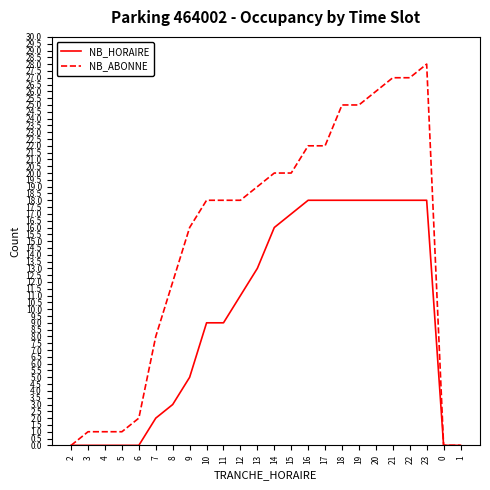

List the series in order of their overall mean, highest first.

NB_ABONNE, NB_HORAIRE